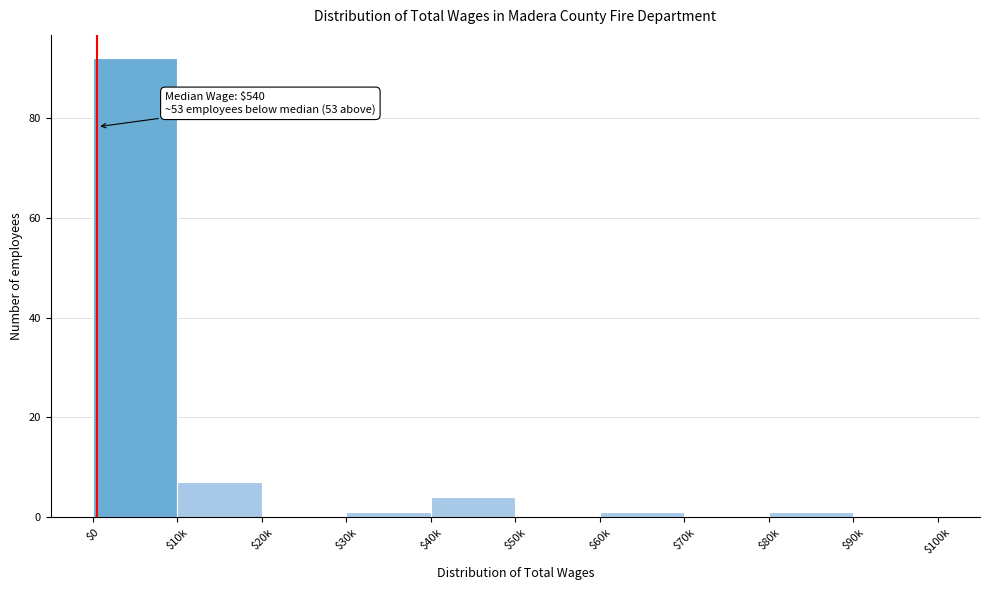

What is the maximum value shown in the chart?

92